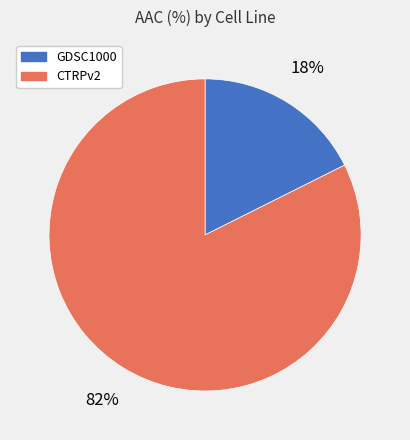

How many slices are in this pie chart?

2